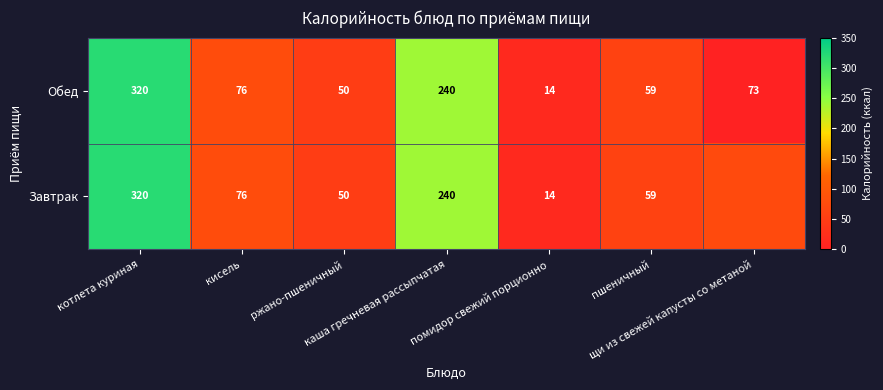

What is the maximum value for Обед?

320.0